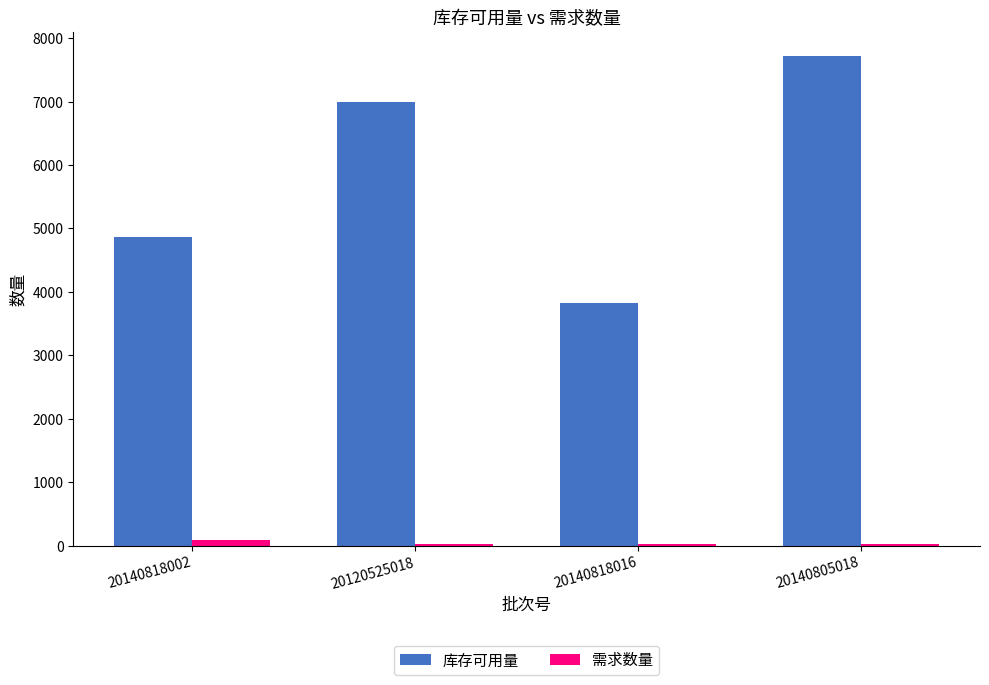

What is the label of the 2nd bar from the left?

20120525018